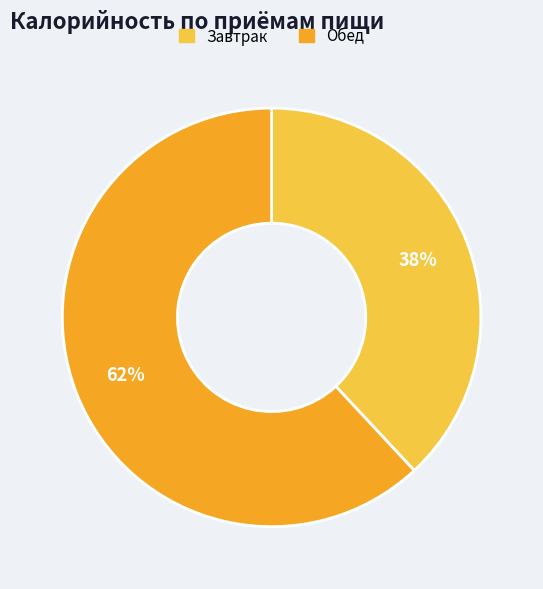

Is Завтрак the majority of the pie?

No